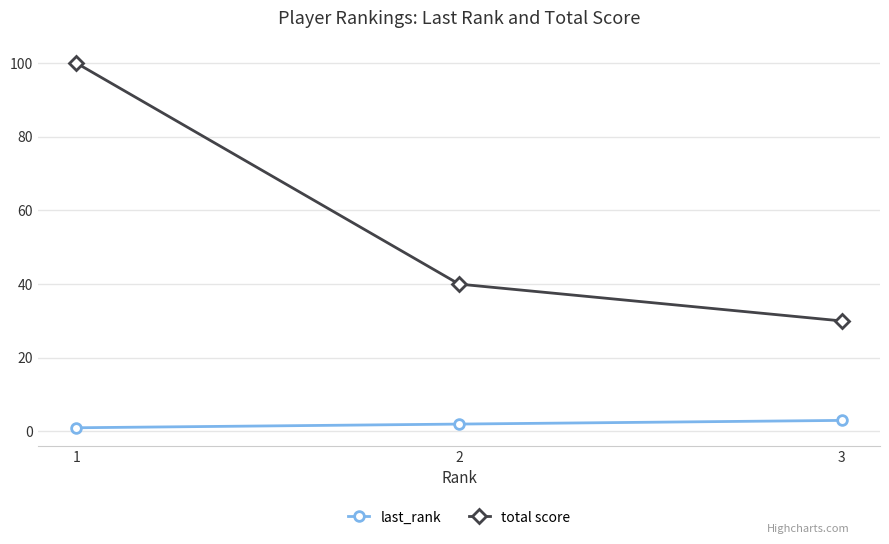

What is the sum of the last_rank values at 2 and 3?

5